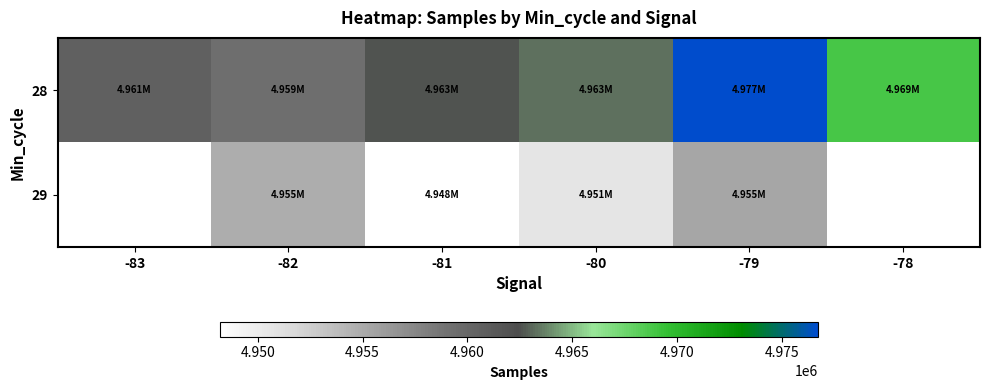

The value of 29 at -82 is 8749739.6. True or false?

False